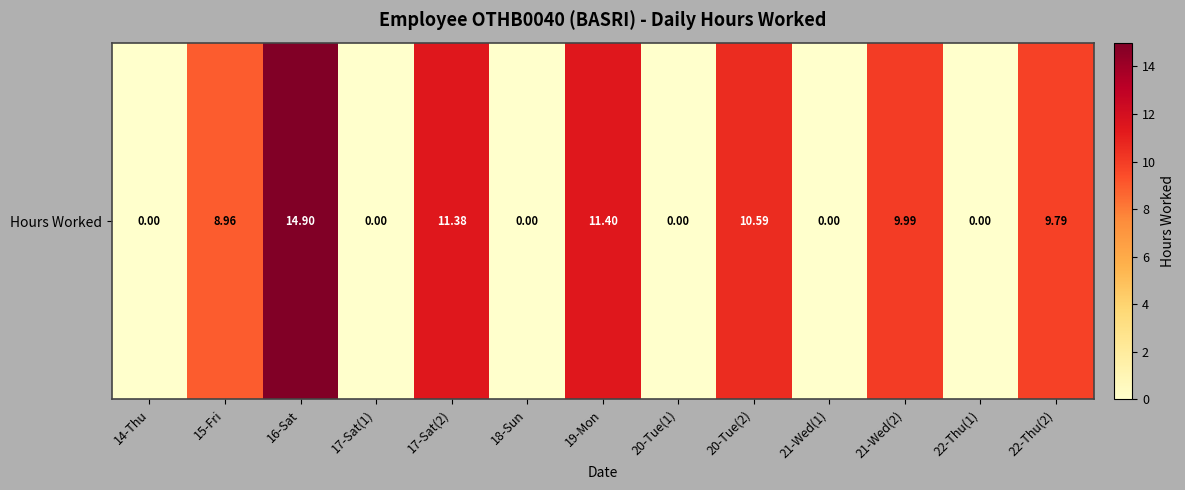

How many positive values are there?

7